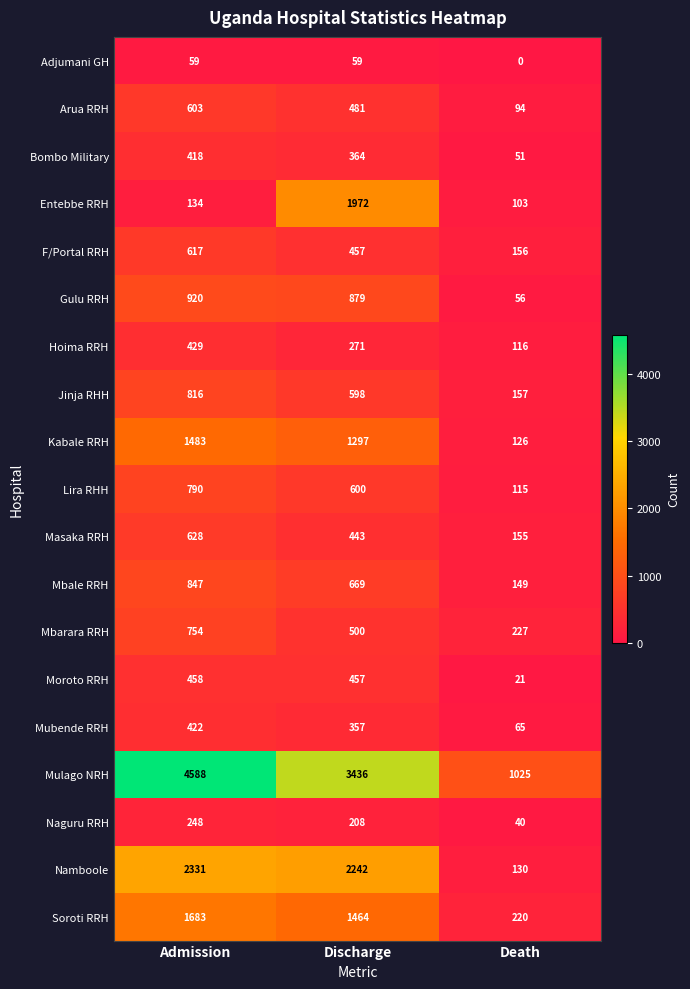

What is the total value across all series at Death?

3006